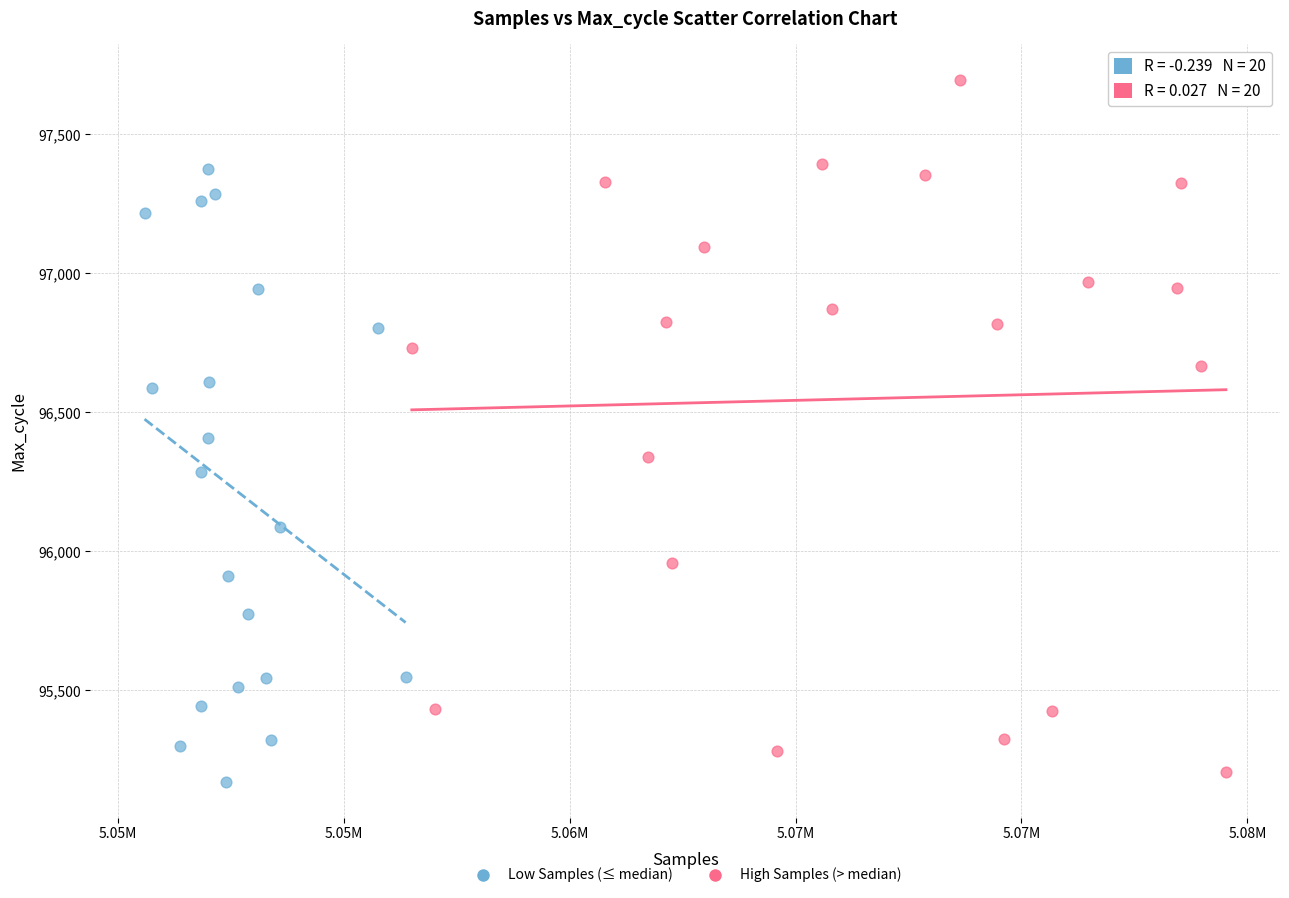

Which series has the widest spread of Y values?

High Samples (> median)